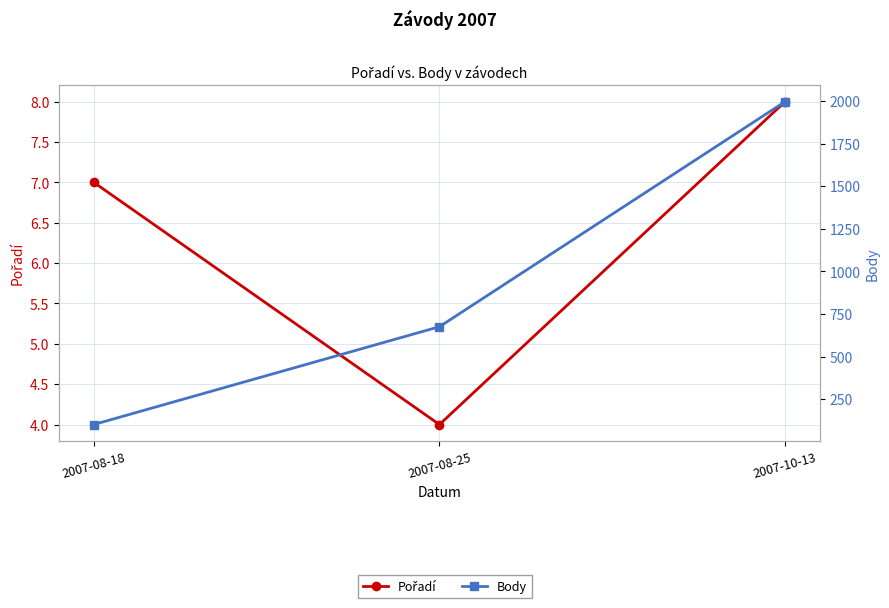

What is the total value across all series at 2007-10-13?

2004